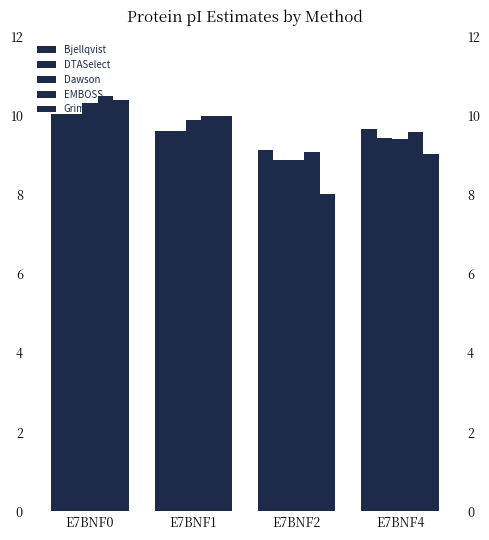

What is the difference between the second highest and minimum values in the Bjellqvist series?

0.5